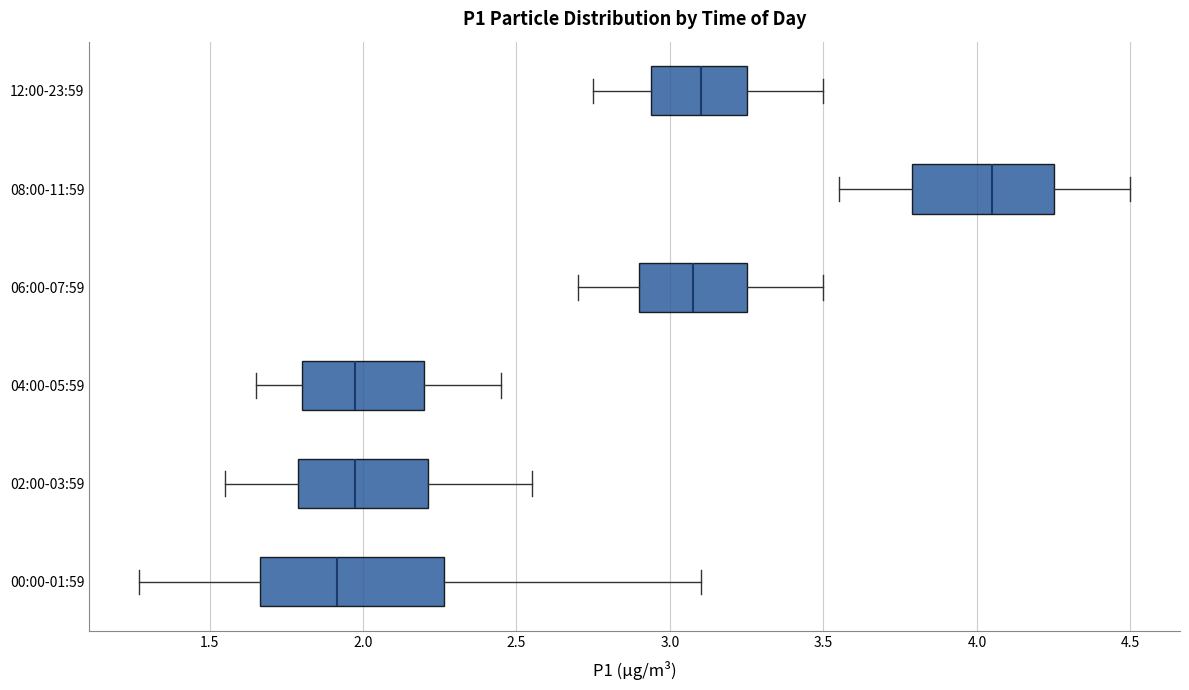

Reading bottom to top, read every box against the x-axis: the position of its median line, the range the box covers, and the ends of its whiskers. The values are not printed on the chart, so give them approximately, as read against the axis.

00:00-01:59: median 1.90, box 1.65 to 2.25, whiskers 1.25 to 3.10
02:00-03:59: median 2.00, box 1.80 to 2.20, whiskers 1.55 to 2.55
04:00-05:59: median 2.00, box 1.80 to 2.20, whiskers 1.65 to 2.45
06:00-07:59: median 3.10, box 2.90 to 3.25, whiskers 2.70 to 3.50
08:00-11:59: median 4.05, box 3.80 to 4.25, whiskers 3.55 to 4.50
12:00-23:59: median 3.10, box 2.95 to 3.25, whiskers 2.75 to 3.50